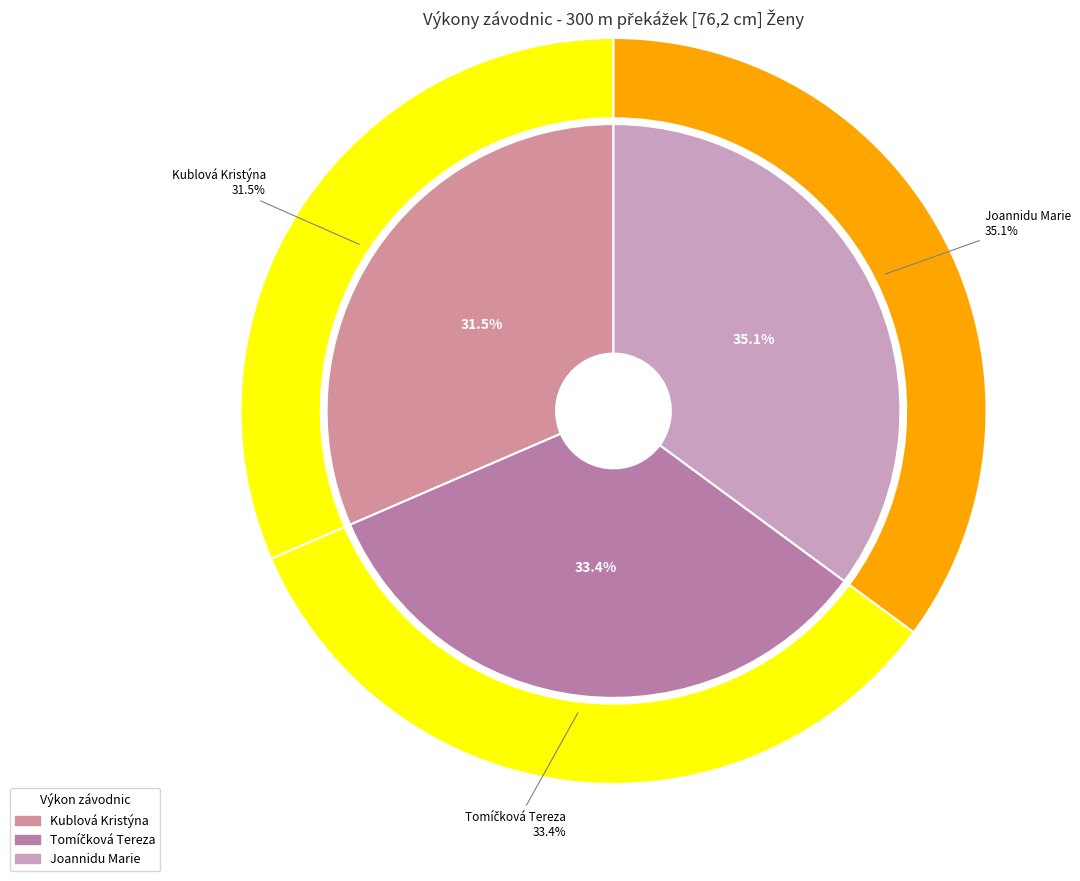

To the nearest percent, what portion does Tomíčková Tereza represent?

33%